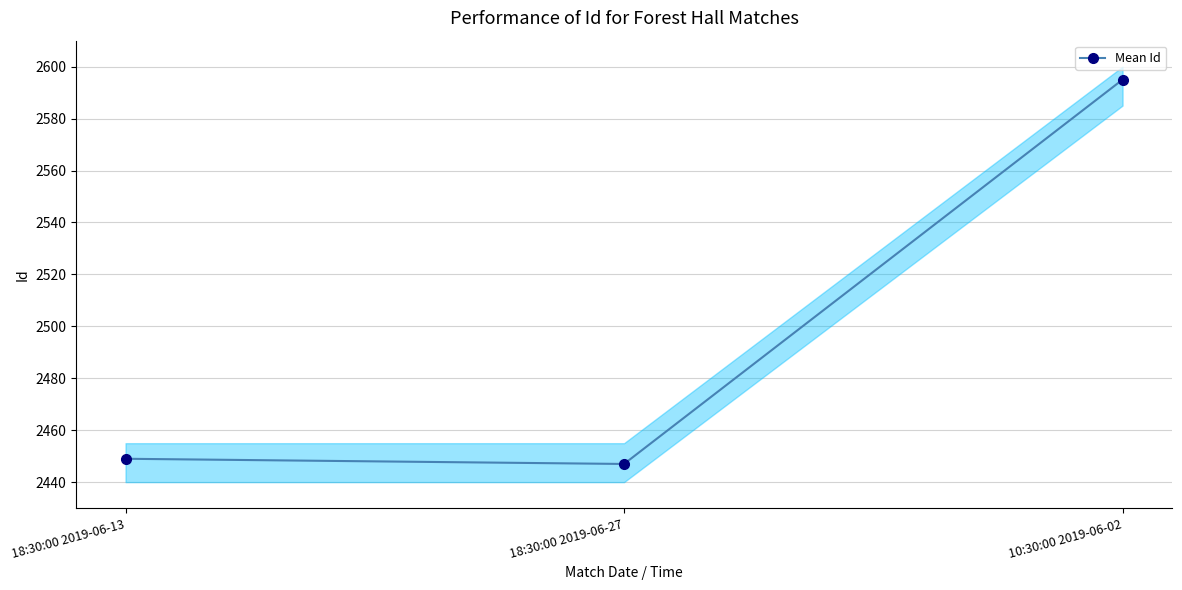

Approximately how many times larger is the value at 18:30:00 2019-06-27 compared to 10:30:00 2019-06-02?

0.9